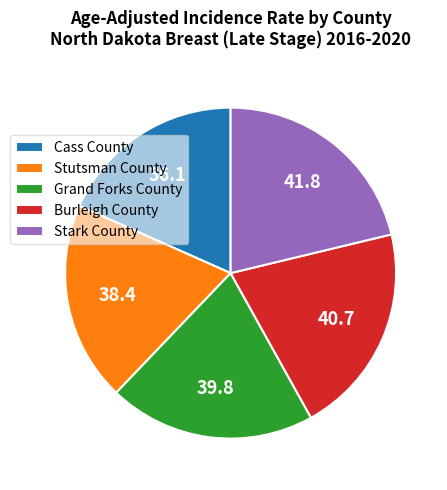

What is the largest slice in the pie chart?

Stark County